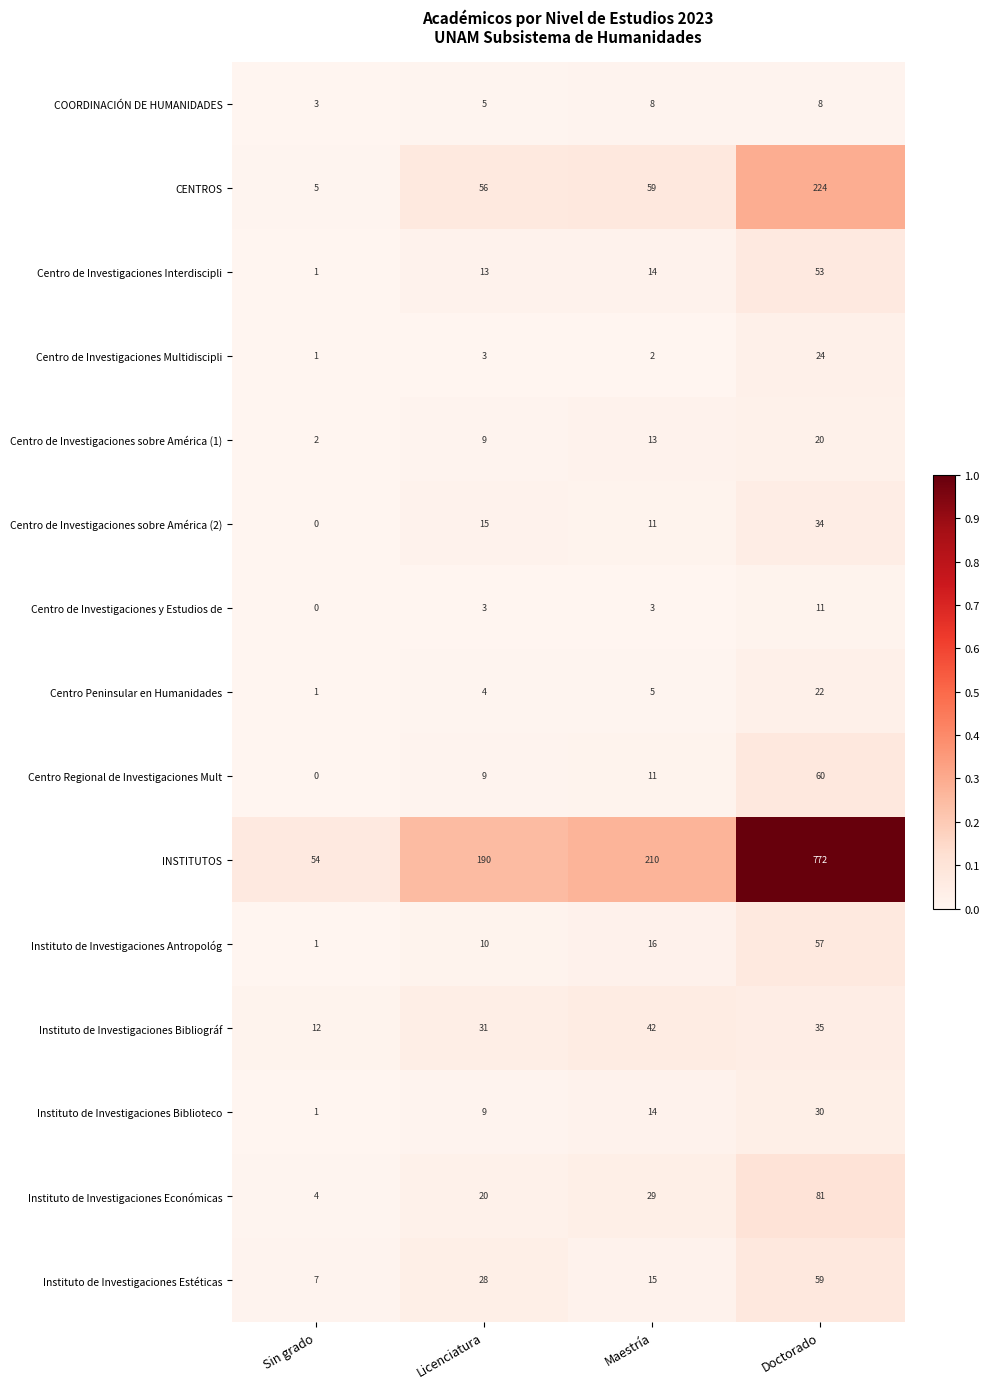

What is the spread (max minus min) of values at Licenciatura?

187